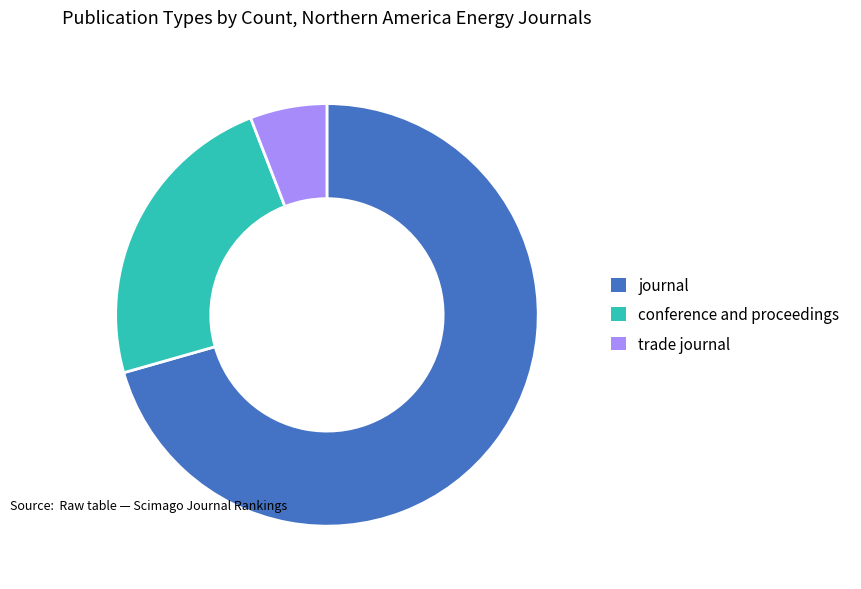

Between conference and proceedings and trade journal, which is larger?

conference and proceedings